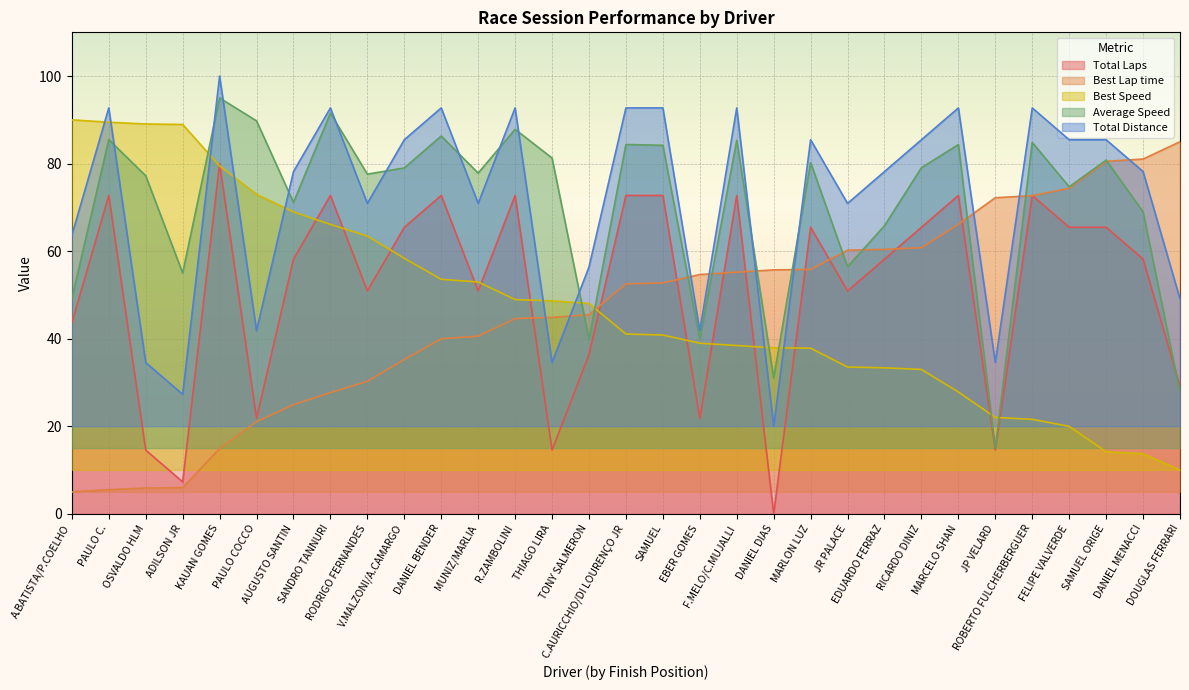

The value of Average Speed at DANIEL DIAS is 44.2. True or false?

False